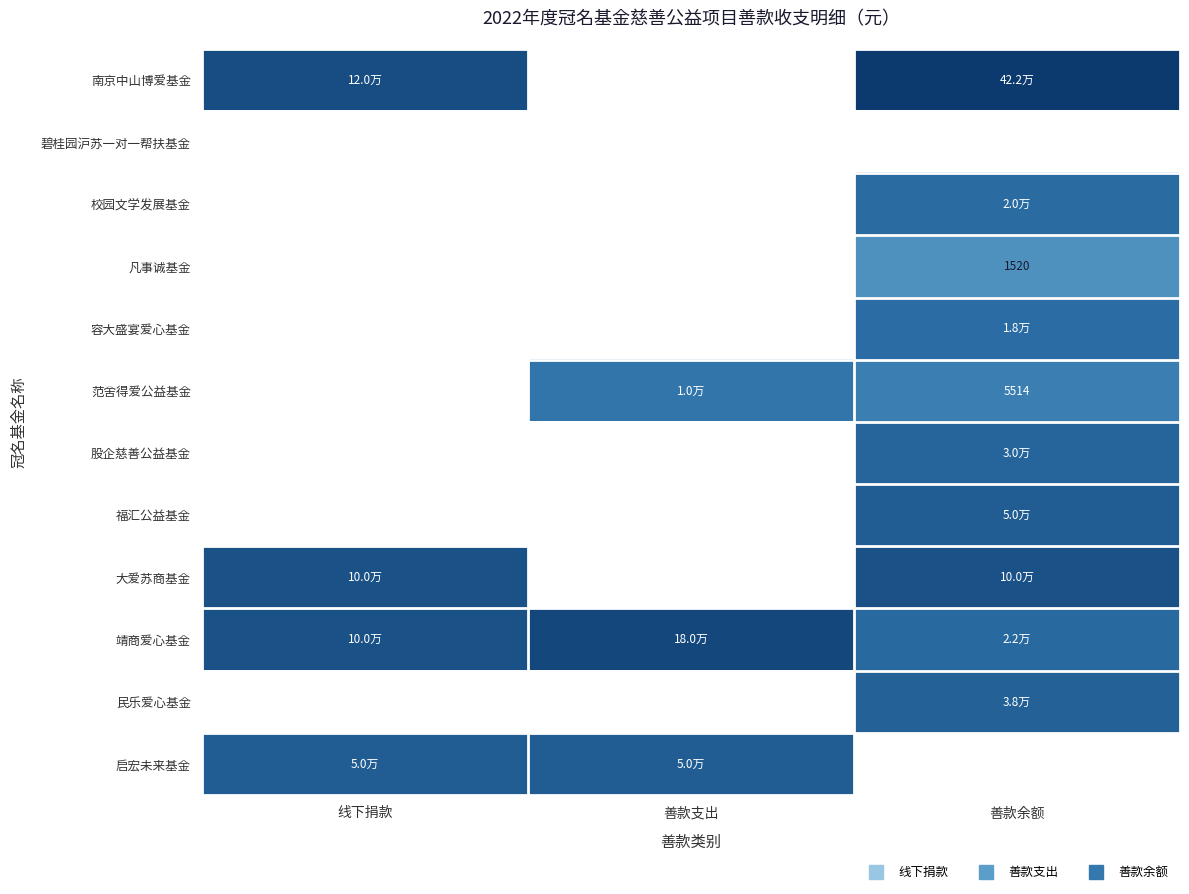

List the series in order of their peak value, lowest first.

南京中山博爱基金, 碧桂园沪苏一对一帮扶基金, 校园文学发展基金, 凡事诚基金, 容大盛宴爱心基金, 范舍得爱公益基金, 股企慈善公益基金, 福汇公益基金, 大爱苏商基金, 靖商爱心基金, 民乐爱心基金, 启宏未来基金